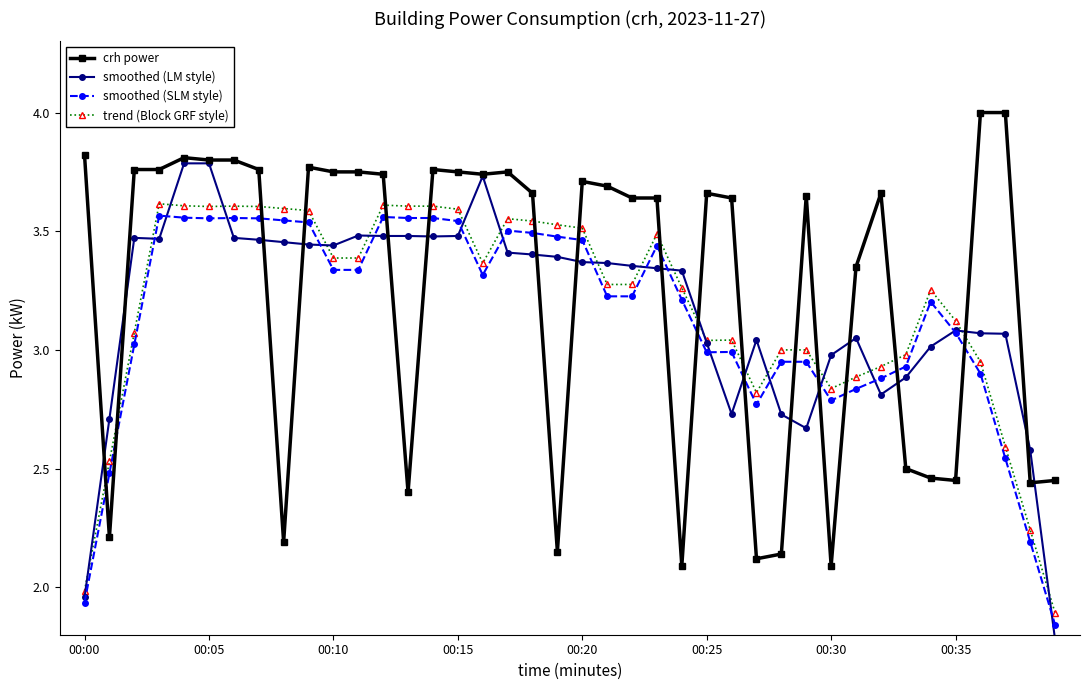

True or false: trend (Block GRF style) and crh power cross at least once.

True